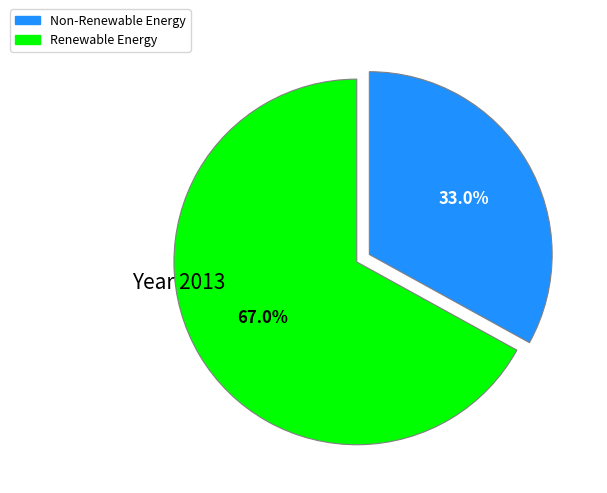

Is there a majority slice in this chart?

Yes